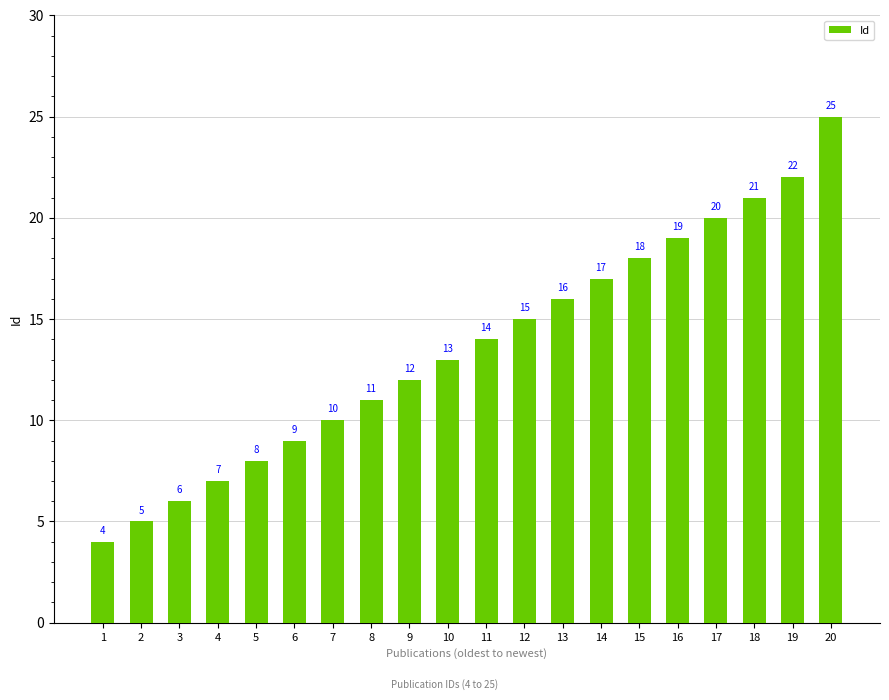

Read the value at 14, to the nearest 5.

15